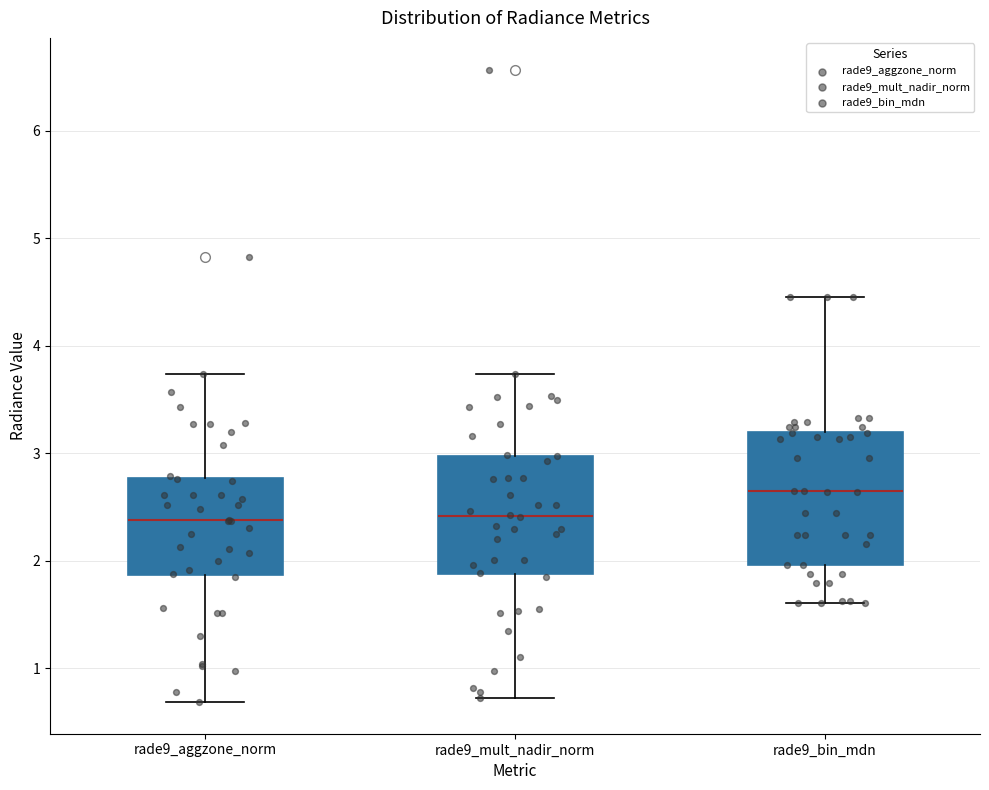

Which box's median line is the highest?

rade9_bin_mdn